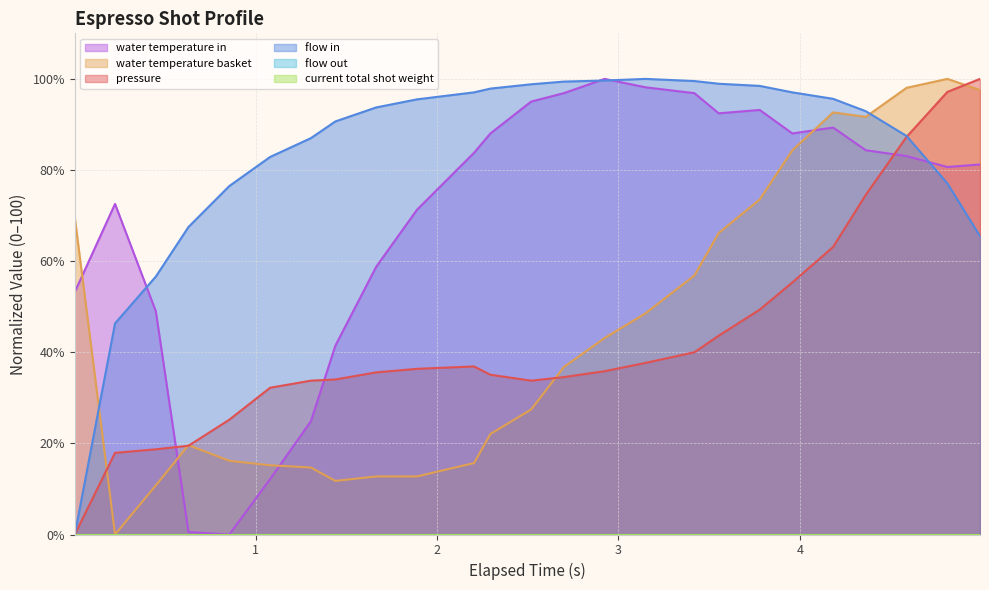

Does the chart have visible grid lines?

Yes